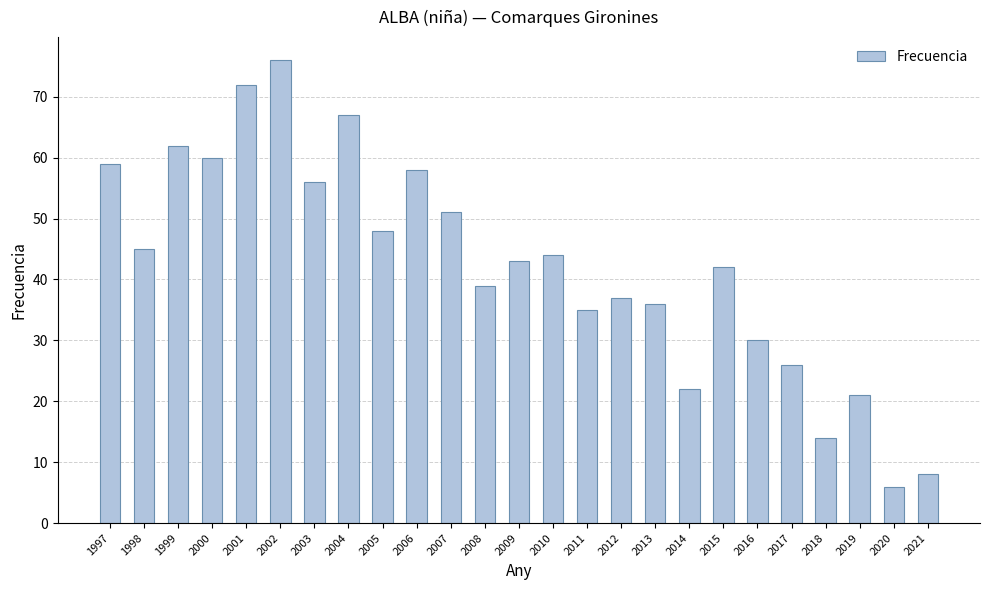

Reading right to left, list all the values displayed in this chart.

2021=8	2020=6	2019=21	2018=14	2017=26	2016=30	2015=42	2014=22	2013=36	2012=37	2011=35	2010=44	2009=43	2008=39	2007=51	2006=58	2005=48	2004=67	2003=56	2002=76	2001=72	2000=60	1999=62	1998=45	1997=59